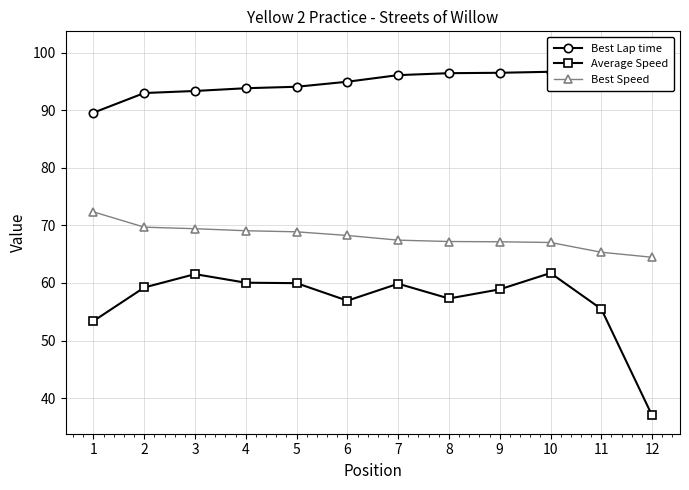

True or false: Average Speed has more than 1 interior local peaks.

True